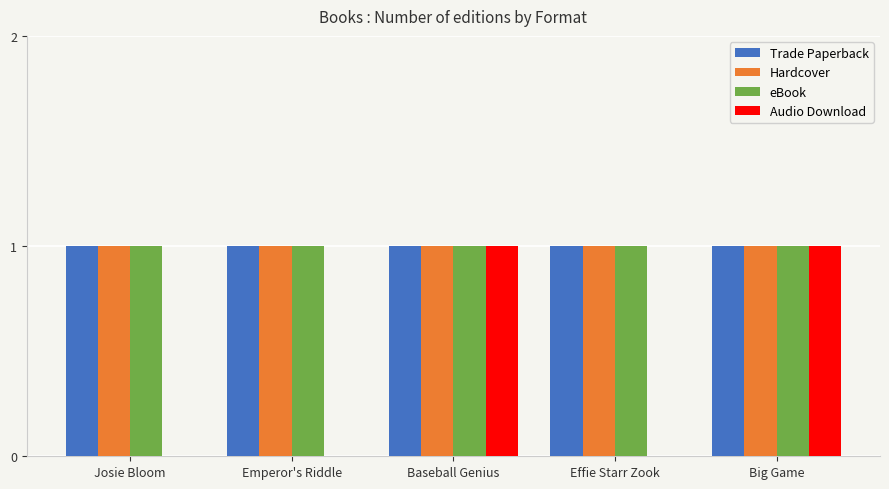

Is it true that Audio Download equals 0 at Effie Starr Zook?

True